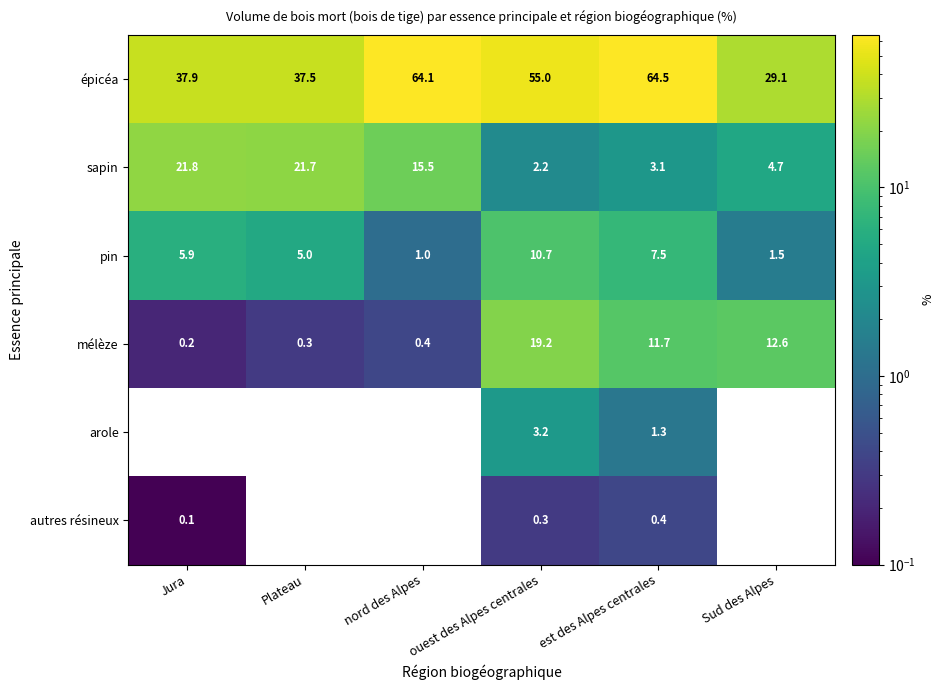

The mélèze series shows 20.8 at Sud des Alpes. True or false?

False